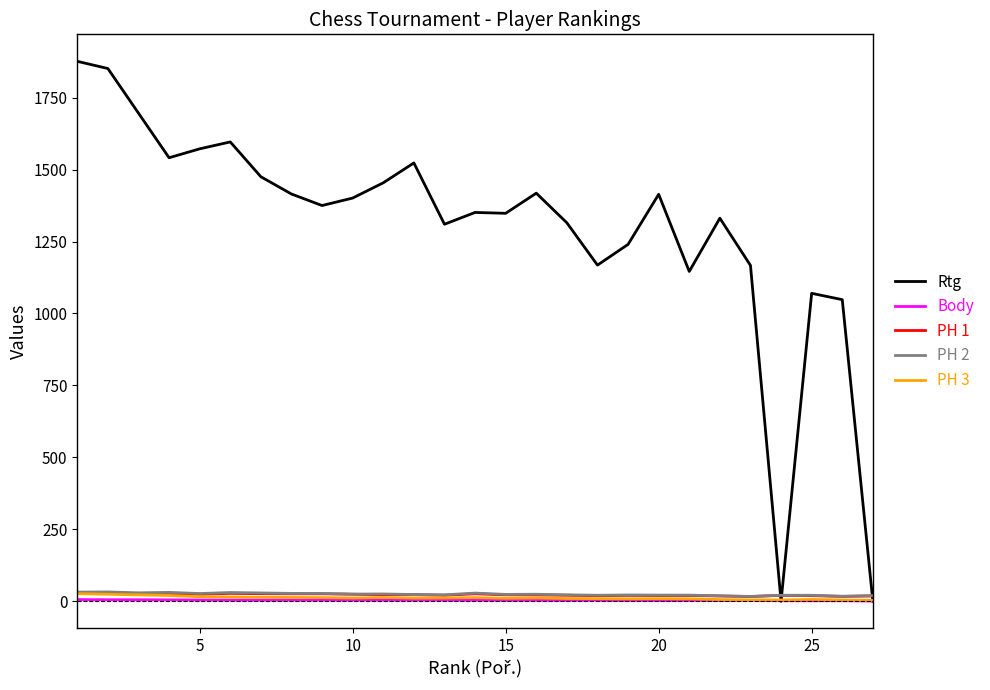

What is the greatest value displayed?

1876.0